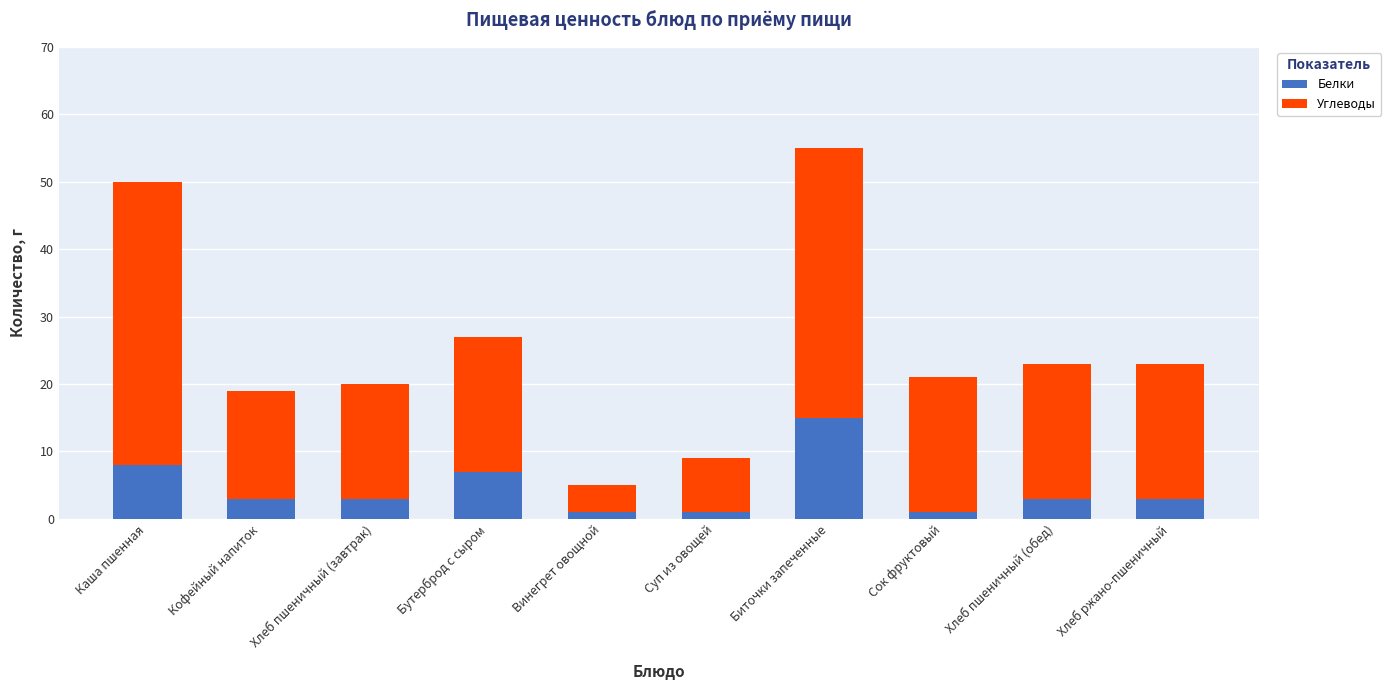

What is the sum of all Белки values?

45